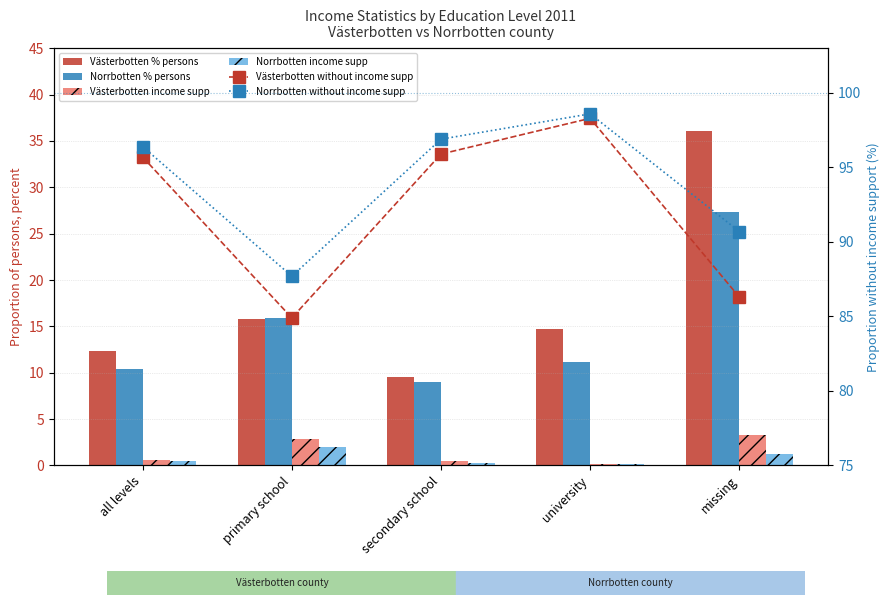

What is the maximum value shown in the chart?

98.6